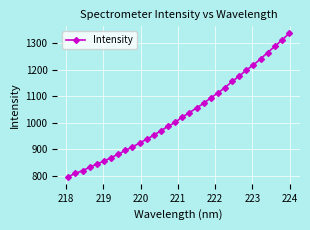

What is the greatest value displayed?

1337.5